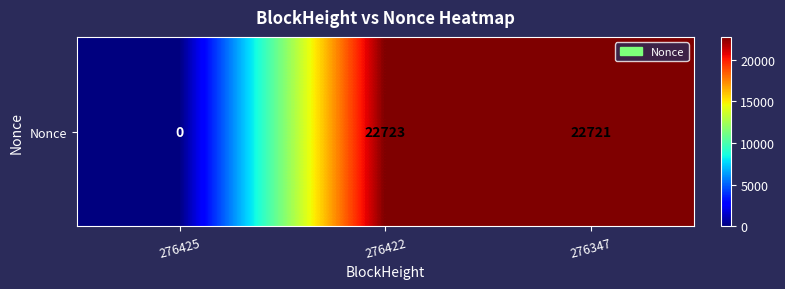

Reading left to right, extract all data points from this chart.

0	22723	22721